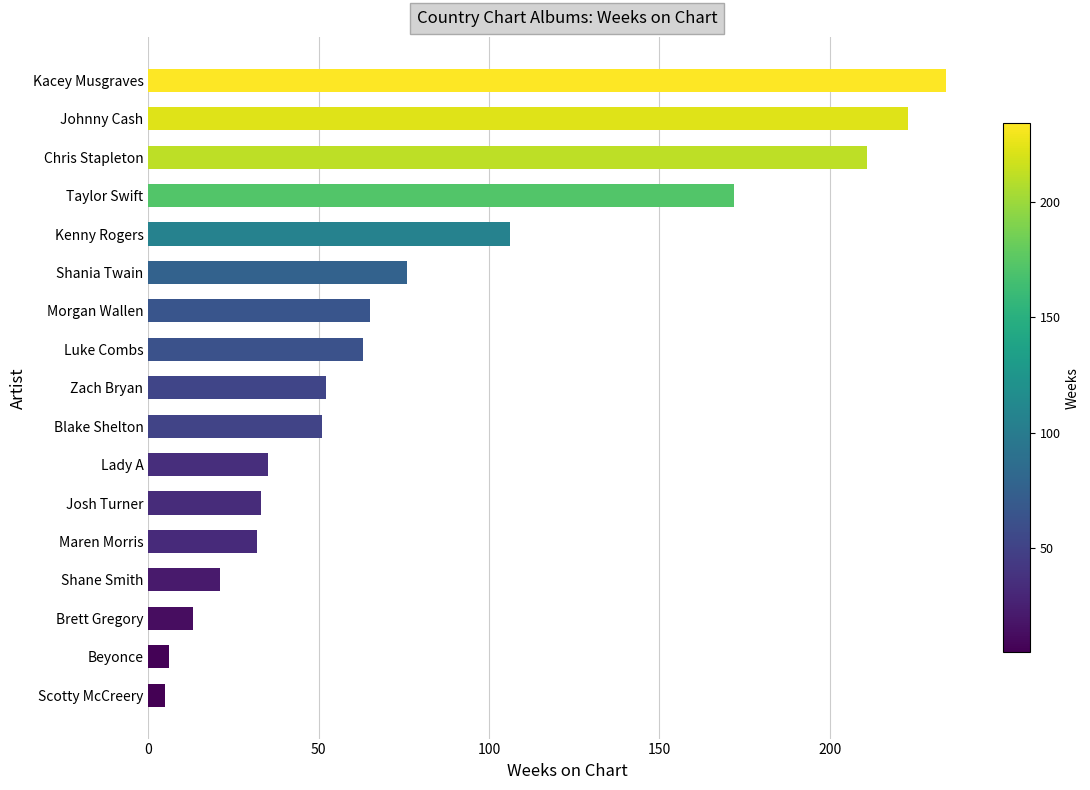

Reading bottom to top, extract all data points from this chart.

Scotty McCreery=5	Beyonce=6	Brett Gregory=13	Shane Smith=21	Maren Morris=32	Josh Turner=33	Lady A=35	Blake Shelton=51	Zach Bryan=52	Luke Combs=63	Morgan Wallen=65	Shania Twain=76	Kenny Rogers=106	Taylor Swift=172	Chris Stapleton=211	Johnny Cash=223	Kacey Musgraves=234